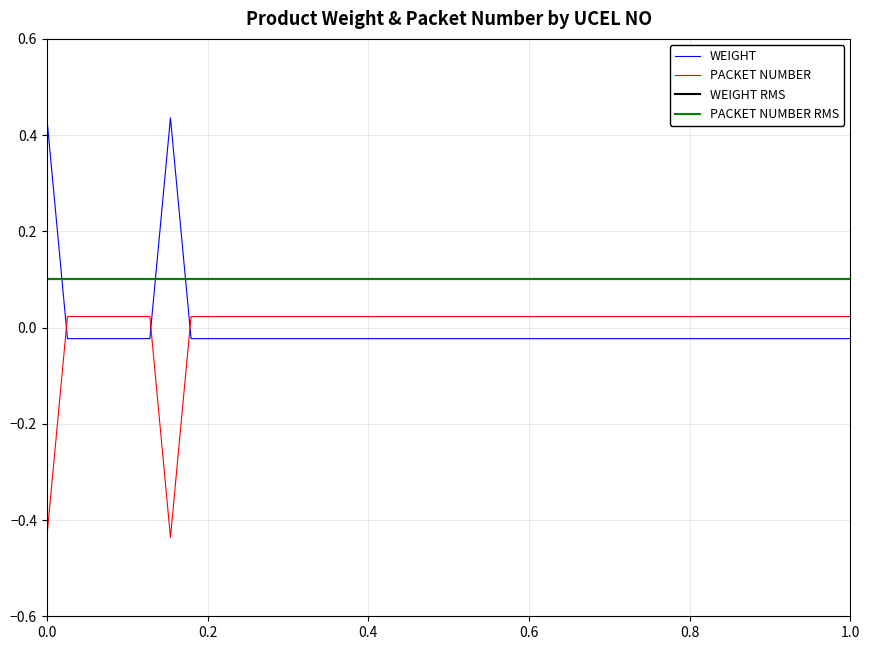

After their last crossing, which series has the higher values: WEIGHT or PACKET NUMBER?

PACKET NUMBER